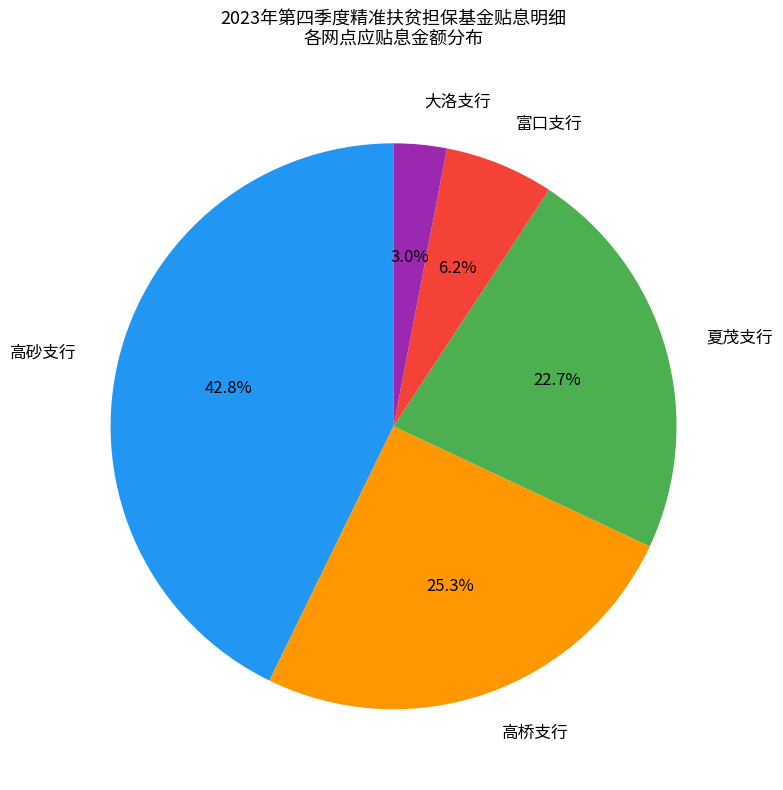

How much of the chart is everything except 高砂支行?

57.2%